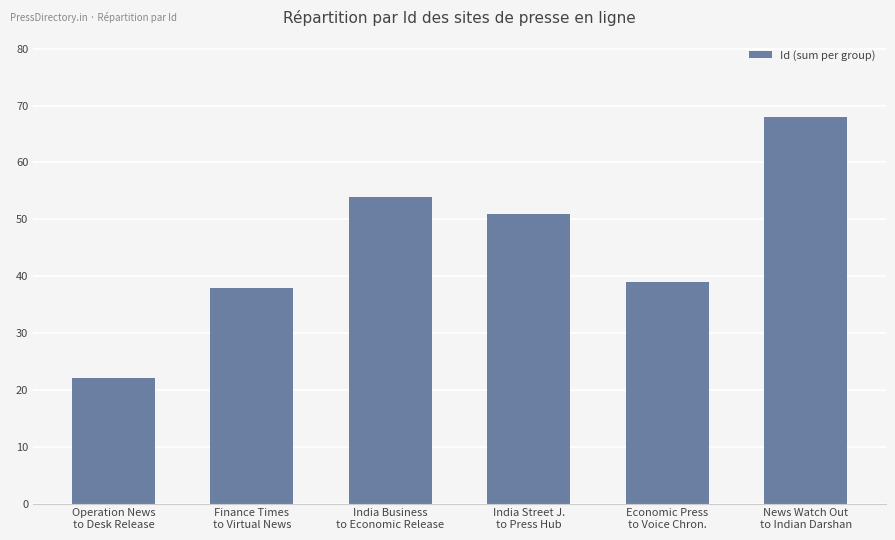

What is the difference between the values at Economic Press
to Voice Chron. and Finance Times
to Virtual News?

1